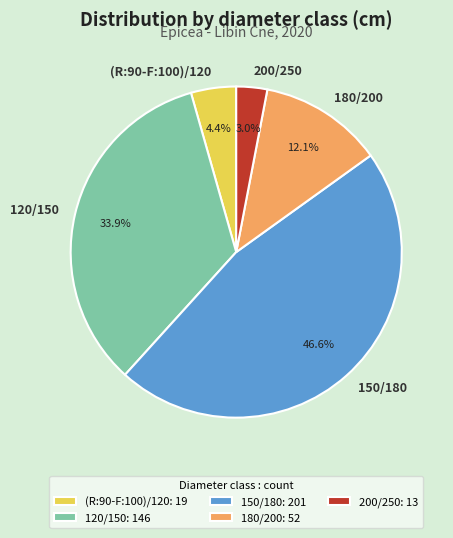

Rank the categories by value from highest to lowest.

150/180, 120/150, 180/200, (R:90-F:100)/120, 200/250